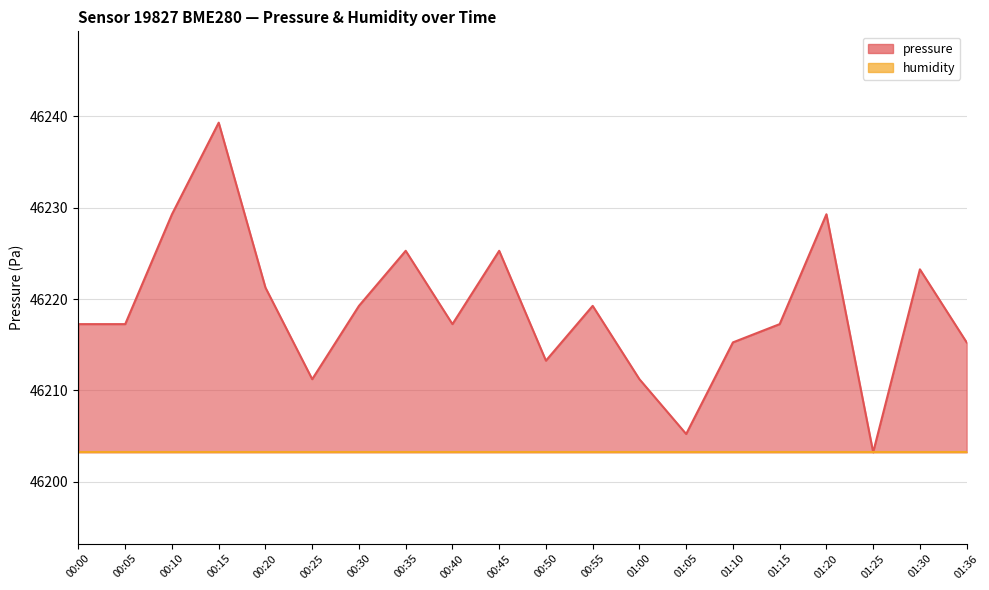

True or false: the data shows 69829.7 at 01:05.

False